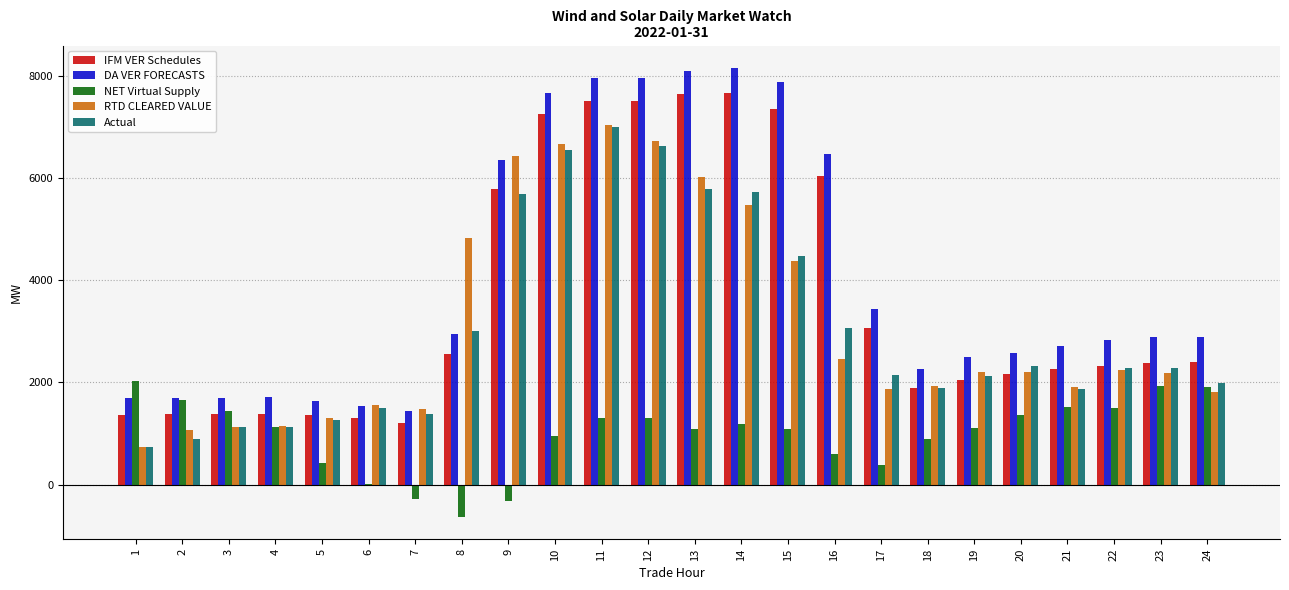

How many groups of bars are there?

24